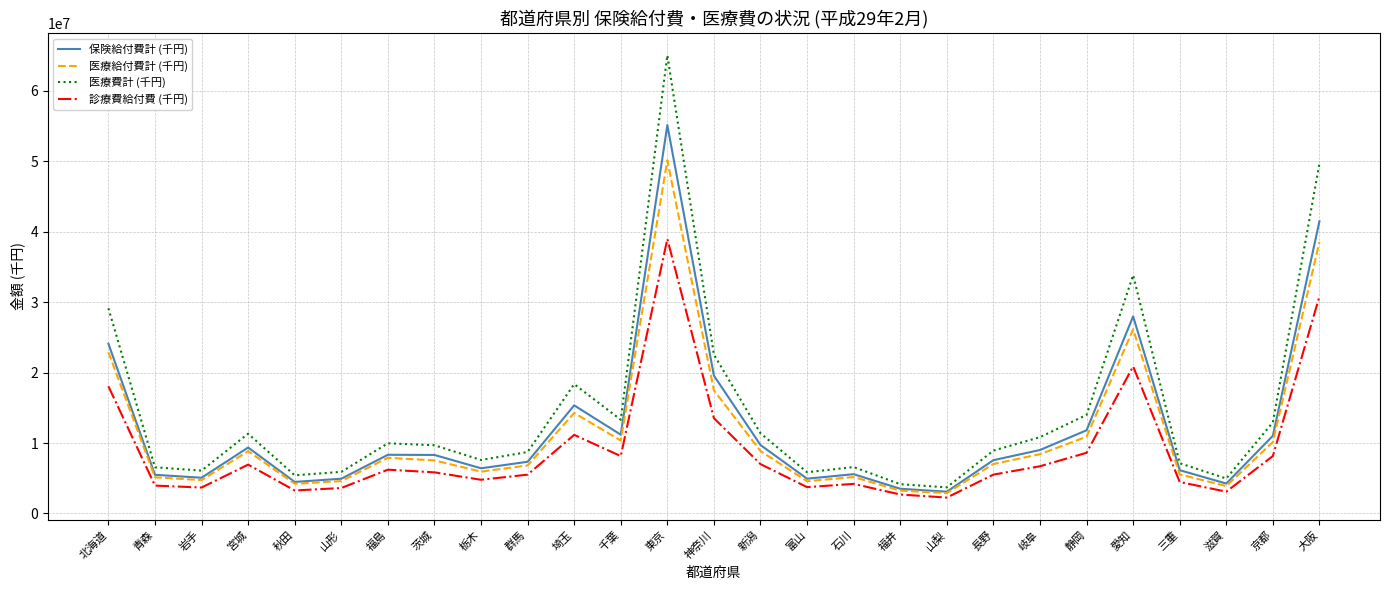

Is the value of 医療給付費計 (千円) at 岩手 greater than the value of 保険給付費計 (千円) at 静岡?

No